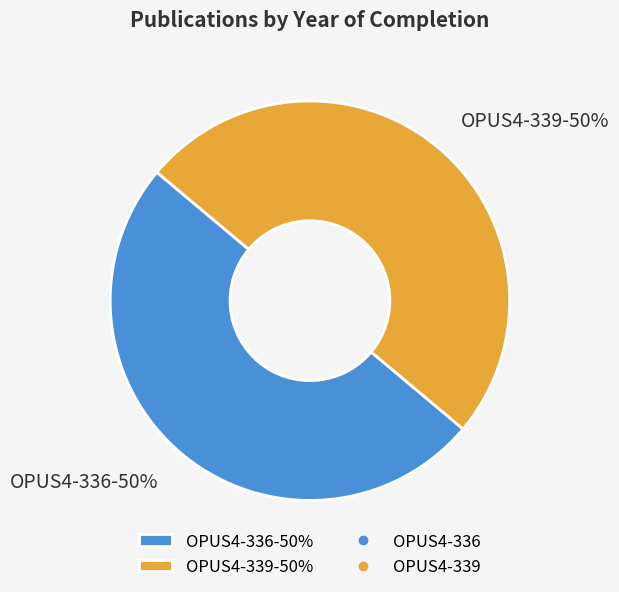

Approximately how many times larger is the value at OPUS4-336-50% compared to OPUS4-339-50%?

1.0